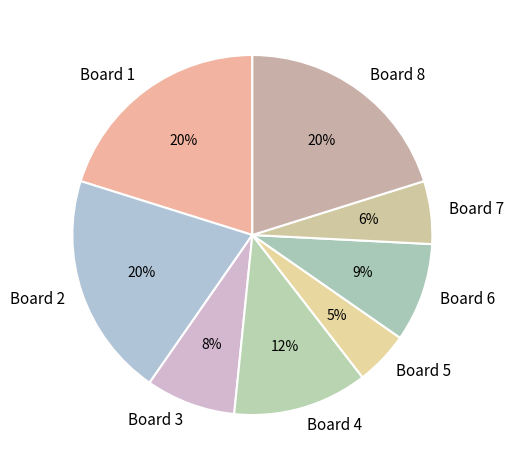

Which slice is the smallest?

Board 5